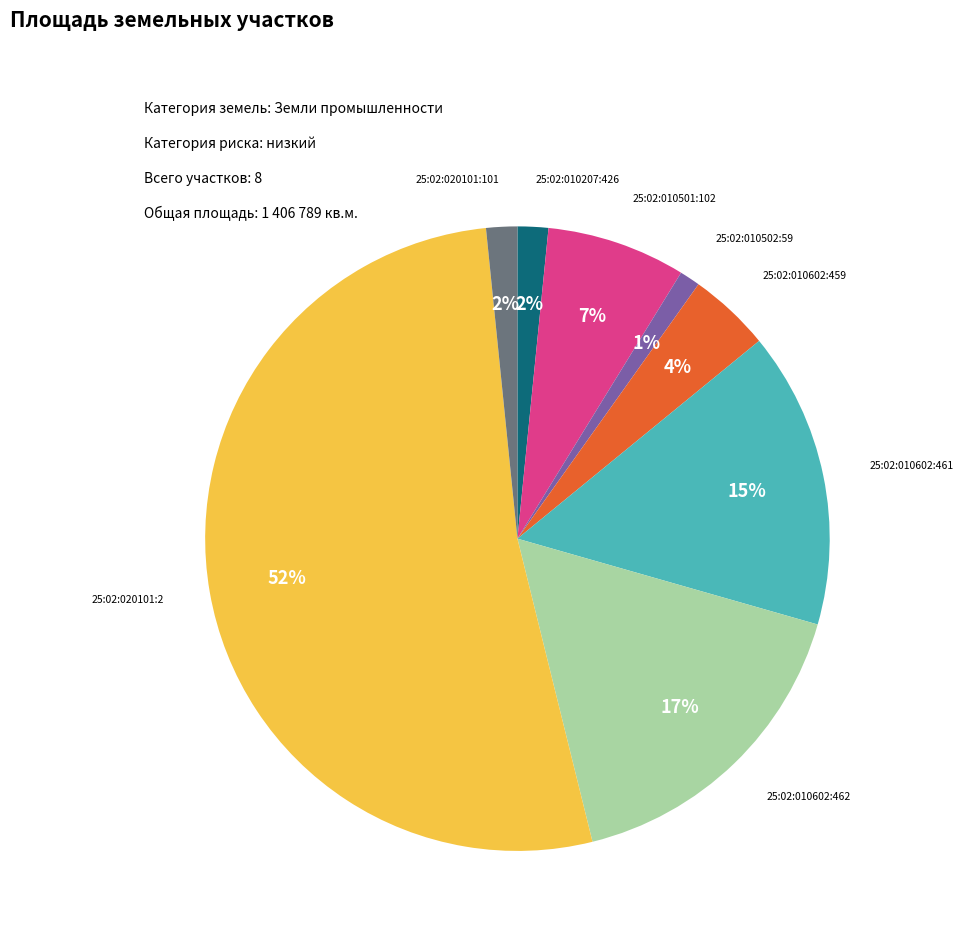

To the nearest percent, what is the average slice percentage?

12%